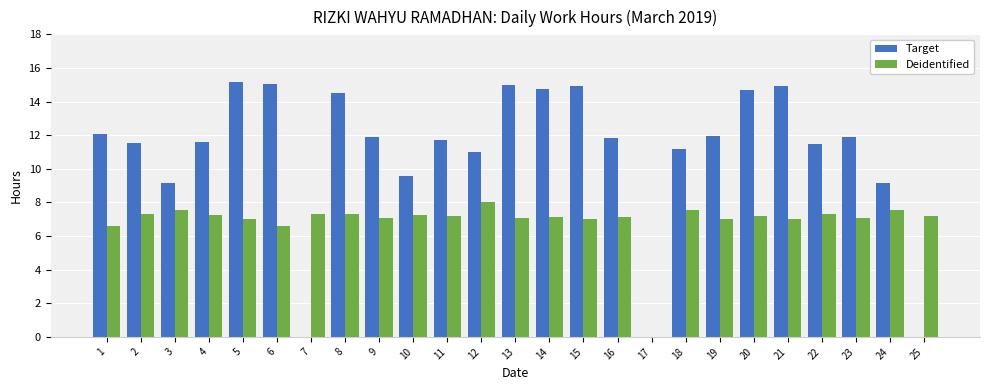

True or false: Deidentified has a value of 7.1 at 9.

True